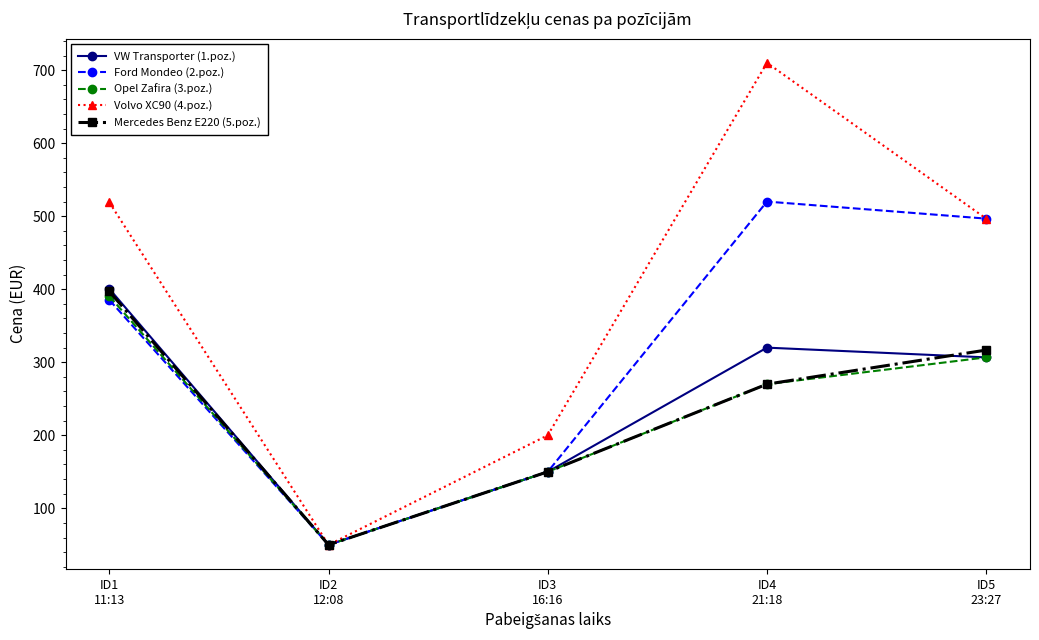

What is the total value across all series at ID2
12:08?

250.0